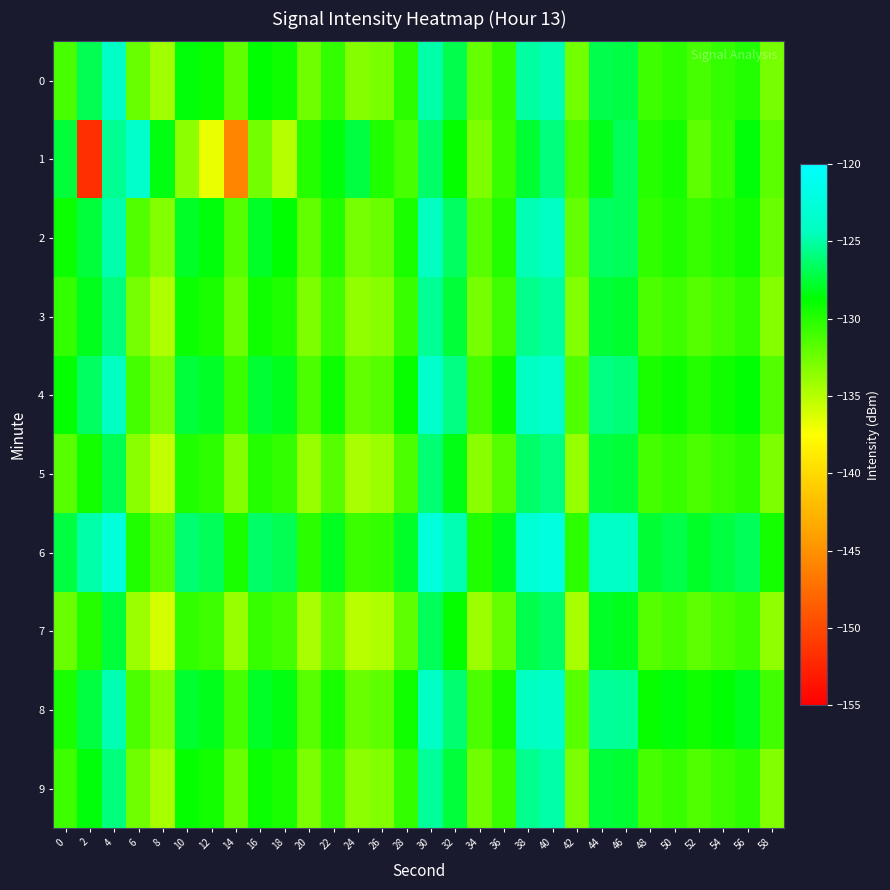

Reading left to right, list all the values displayed in this chart.

0: 0=-131.3	2=-126.8	4=-123.8	6=-132.3	8=-134.3	10=-128.6	12=-129.1	14=-132.1	16=-128.8	18=-129.3	20=-132.6	22=-130.5	24=-133.3	26=-132.9	28=-130.2	30=-124.9	32=-127.0	34=-132.3	36=-130.5	38=-125.1	40=-124.6	42=-132.7	44=-127.0	46=-127.2	48=-130.9	50=-130.4	52=-131.2	54=-130.6	56=-129.9	58=-132.8
1: 0=-127.4	2=-151.8	4=-125.4	6=-123.5	8=-128.4	10=-133.6	12=-136.8	14=-145.9	16=-132.8	18=-135.0	20=-130.0	22=-128.5	24=-127.3	26=-129.8	28=-131.2	30=-126.4	32=-128.9	34=-133.1	36=-130.7	38=-127.6	40=-125.9	42=-131.4	44=-128.2	46=-126.7	48=-130.1	50=-129.5	52=-132.0	54=-130.8	56=-128.6	58=-131.9
2: 0=-129.1	2=-127.4	4=-124.8	6=-131.6	8=-133.2	10=-127.9	12=-128.5	14=-131.7	16=-127.9	18=-128.8	20=-132.1	22=-129.9	24=-132.8	26=-132.4	28=-129.7	30=-124.3	32=-126.5	34=-131.8	36=-130.0	38=-124.6	40=-124.1	42=-132.2	44=-126.5	46=-126.7	48=-130.4	50=-129.9	52=-130.7	54=-130.1	56=-129.4	58=-132.4
3: 0=-130.5	2=-128.1	4=-125.9	6=-132.8	8=-134.7	10=-129.1	12=-129.6	14=-132.5	16=-129.3	18=-129.8	20=-133.1	22=-131.0	24=-133.8	26=-133.4	28=-130.7	30=-125.4	32=-127.5	34=-132.8	36=-131.0	38=-125.6	40=-125.1	42=-133.2	44=-127.5	46=-127.7	48=-131.4	50=-130.9	52=-131.7	54=-131.1	56=-130.4	58=-133.3
4: 0=-128.9	2=-126.5	4=-124.2	6=-131.1	8=-133.0	10=-127.4	12=-127.9	14=-130.8	16=-127.6	18=-128.1	20=-131.4	22=-129.2	24=-132.1	26=-131.7	28=-129.0	30=-123.6	32=-125.8	34=-131.1	36=-129.2	38=-123.9	40=-123.4	42=-131.5	44=-125.8	46=-126.0	48=-129.6	50=-129.1	52=-130.0	54=-129.3	56=-128.7	58=-131.6
5: 0=-131.8	2=-129.4	4=-126.8	6=-133.5	8=-135.4	10=-129.8	12=-130.3	14=-133.3	16=-130.0	18=-130.5	20=-133.9	22=-131.7	24=-134.5	26=-134.1	28=-131.4	30=-126.1	32=-128.3	34=-133.5	36=-131.7	38=-126.4	40=-125.8	42=-133.9	44=-127.3	46=-127.5	48=-131.1	50=-130.6	52=-131.4	54=-130.8	56=-130.2	58=-133.1
6: 0=-127.3	2=-124.9	4=-122.5	6=-129.9	8=-131.8	10=-126.2	12=-126.7	14=-129.7	16=-126.4	18=-126.9	20=-130.2	22=-128.0	24=-130.8	26=-130.5	28=-127.8	30=-122.4	32=-124.7	34=-129.9	36=-128.1	38=-122.7	40=-122.2	42=-130.3	44=-123.8	46=-124.0	48=-127.6	50=-127.1	52=-127.9	54=-127.3	56=-126.7	58=-129.5
7: 0=-132.4	2=-130.0	4=-127.4	6=-134.1	8=-136.0	10=-130.4	12=-130.9	14=-133.9	16=-130.6	18=-131.1	20=-134.5	22=-132.3	24=-135.1	26=-134.7	28=-132.0	30=-126.7	32=-128.9	34=-134.1	36=-132.3	38=-127.0	40=-126.4	42=-134.5	44=-127.9	46=-128.1	48=-131.7	50=-131.2	52=-132.0	54=-131.4	56=-130.8	58=-133.7
8: 0=-129.7	2=-127.3	4=-124.7	6=-131.4	8=-133.3	10=-127.7	12=-128.2	14=-131.2	16=-127.9	18=-128.4	20=-131.8	22=-129.6	24=-132.4	26=-132.0	28=-129.3	30=-124.0	32=-126.2	34=-131.4	36=-129.6	38=-124.3	40=-123.7	42=-131.8	44=-125.2	46=-125.4	48=-129.0	50=-128.5	52=-129.3	54=-128.7	56=-128.1	58=-131.0
9: 0=-130.9	2=-128.5	4=-125.9	6=-132.6	8=-134.5	10=-128.9	12=-129.4	14=-132.4	16=-129.1	18=-129.6	20=-133.0	22=-130.8	24=-133.6	26=-133.2	28=-130.5	30=-125.2	32=-127.4	34=-132.6	36=-130.8	38=-125.5	40=-124.9	42=-133.0	44=-127.4	46=-127.6	48=-131.2	50=-130.7	52=-131.5	54=-130.9	56=-130.3	58=-133.2